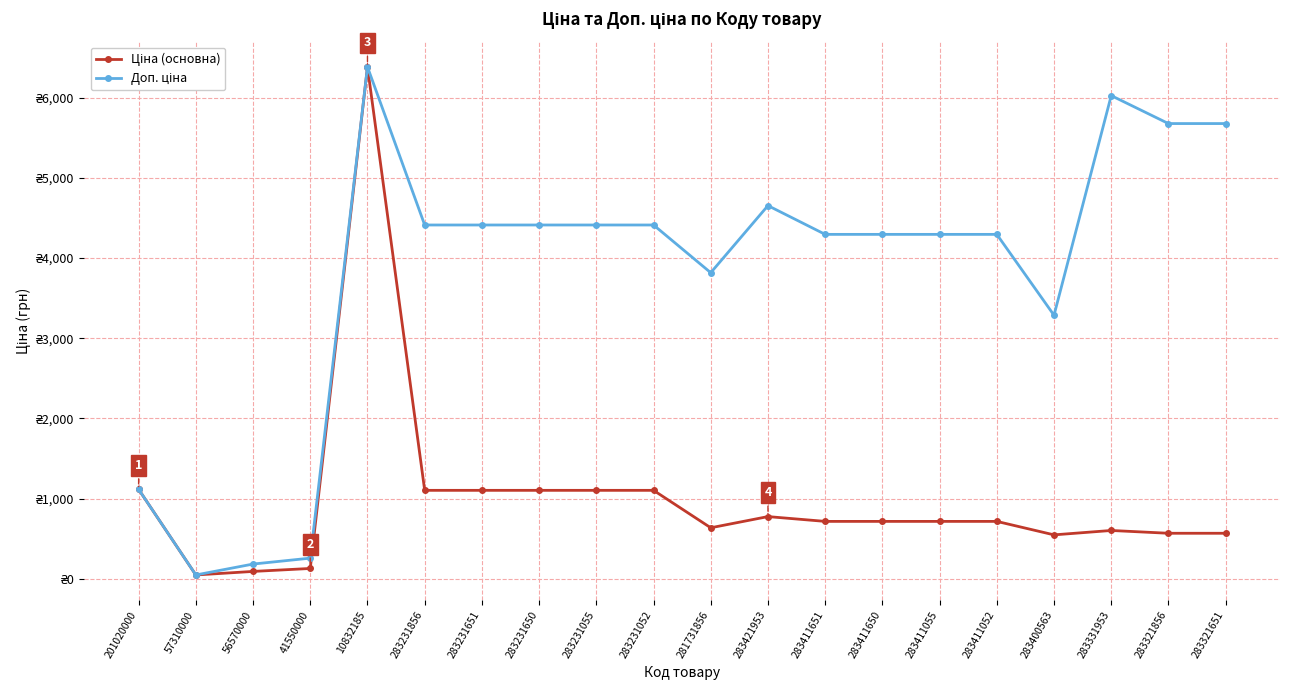

Is this an area chart (filled region under the line)?

No